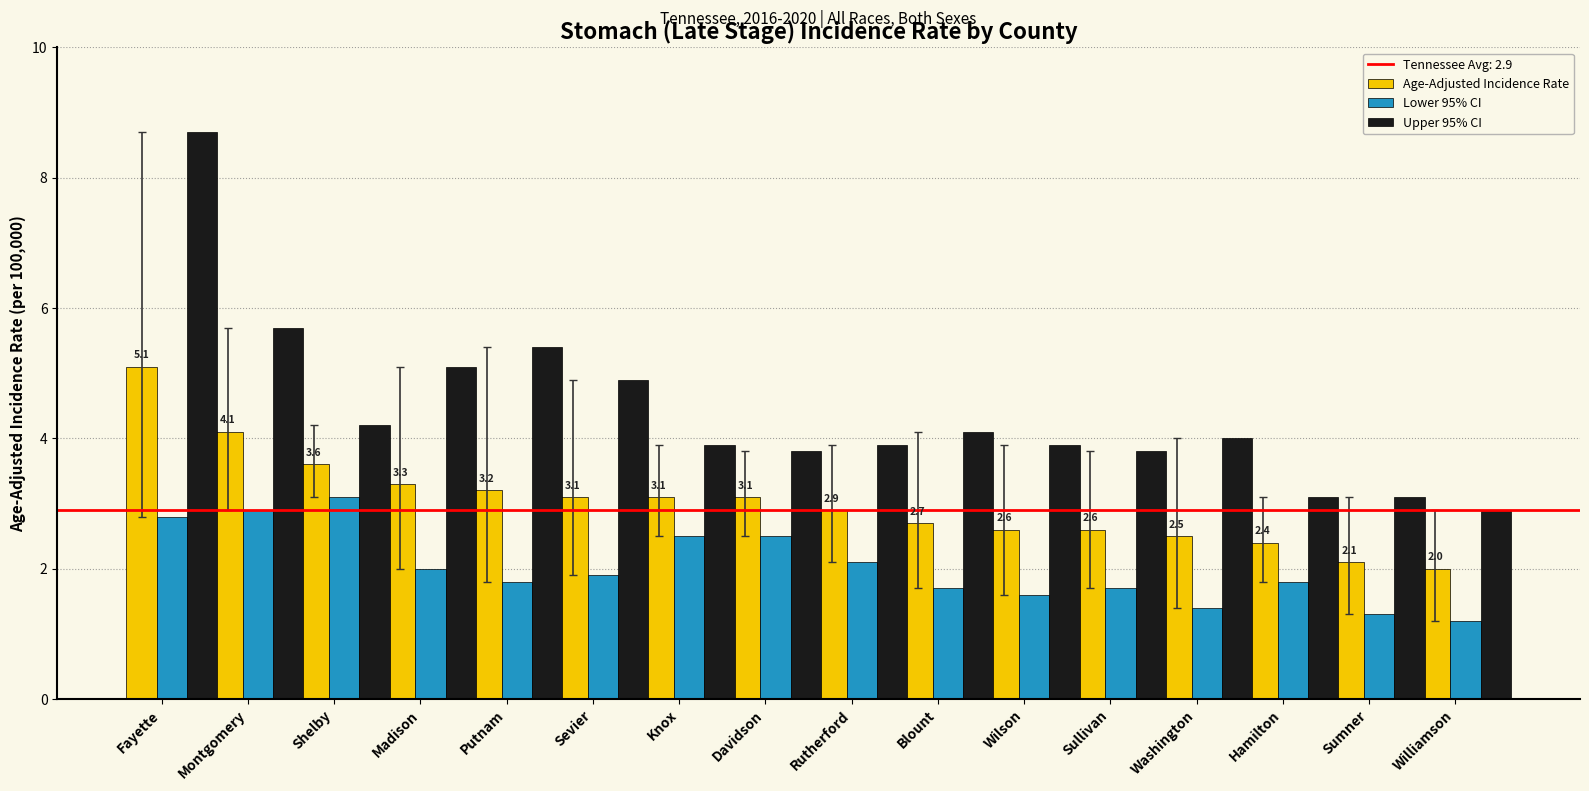

At how many categories does at least one series exceed 1?

16